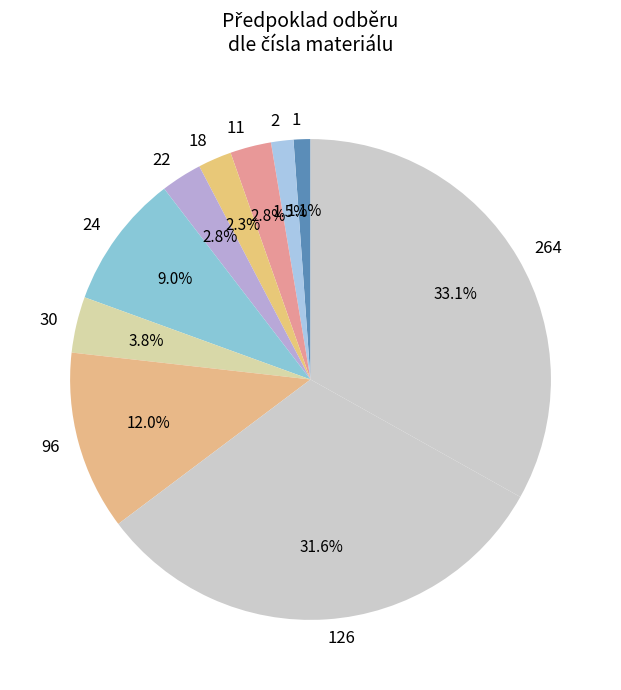

What is the largest slice in the pie chart?

264